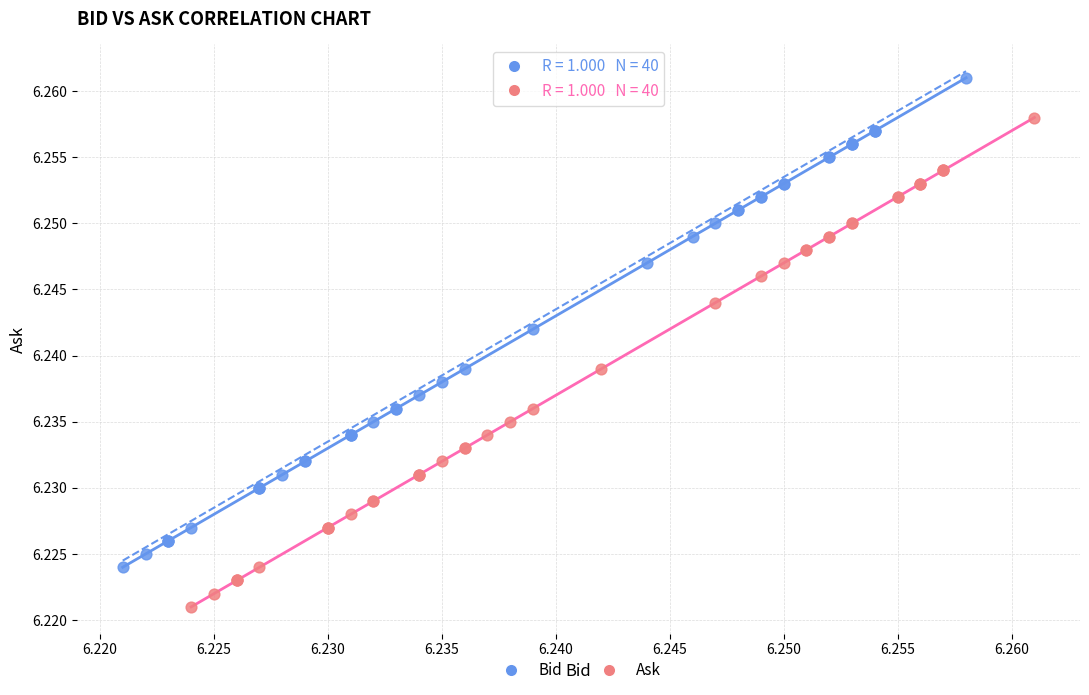

Which series contains the highest Y value?

Bid